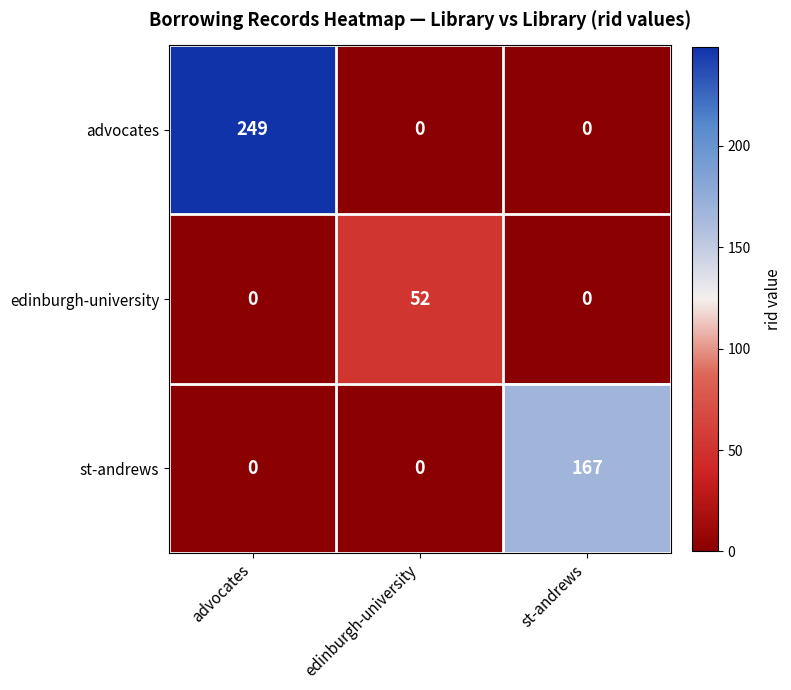

Which category has the highest value in the edinburgh-university series?

edinburgh-university